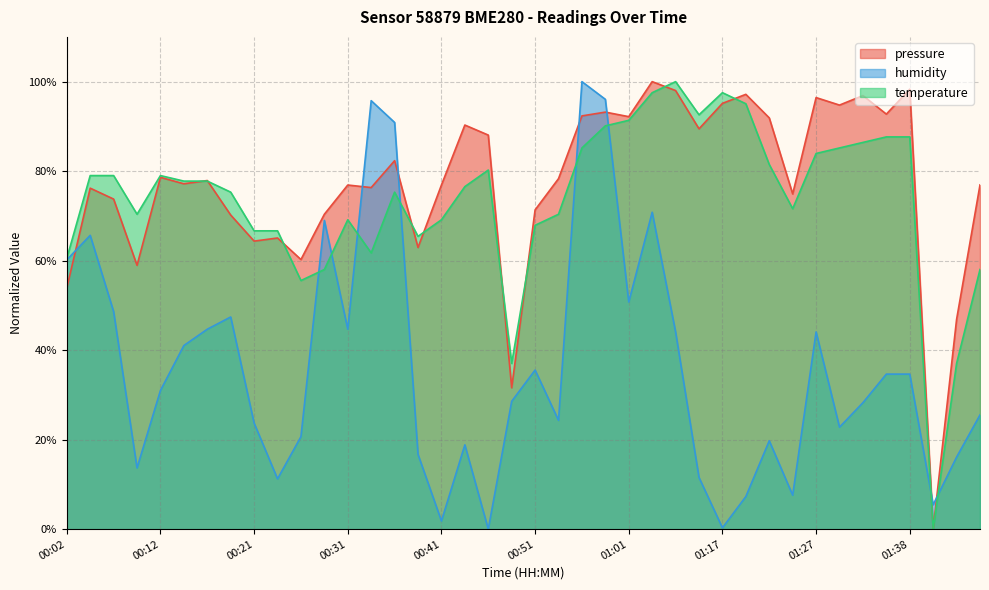

The humidity series shows 25.5 at 01:46. True or false?

True